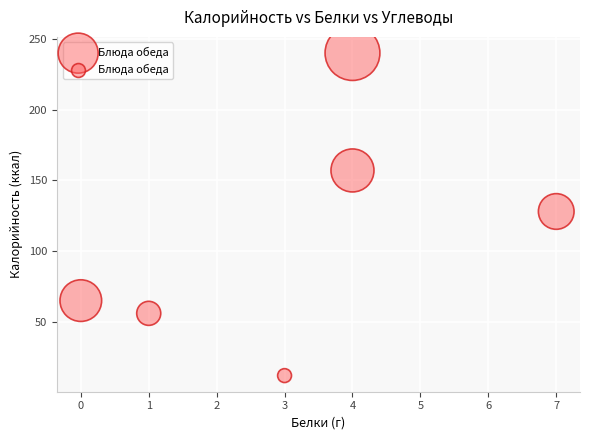

What is the range of Y values (max minus min)?

228